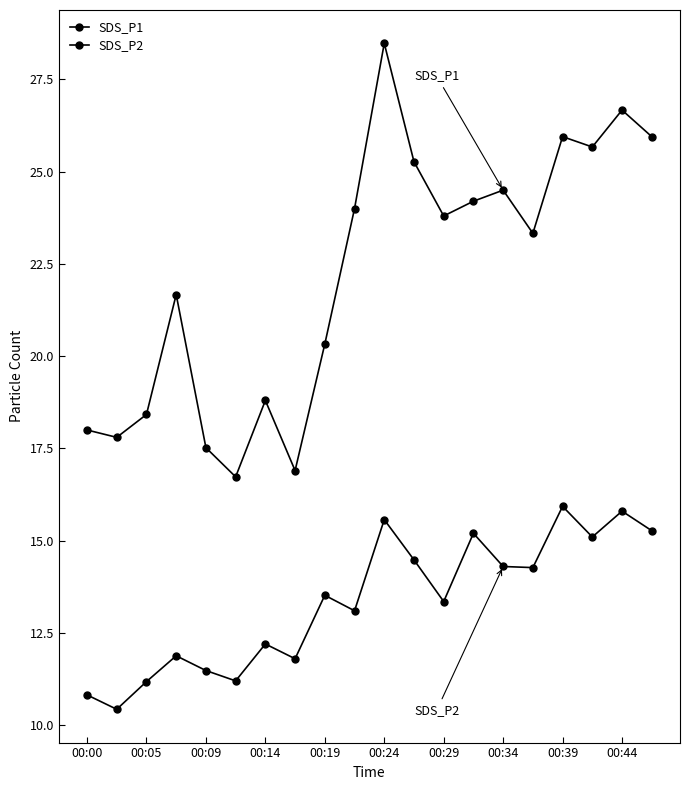

What is the value of the SDS_P1 point at the 18th from the left?

25.7